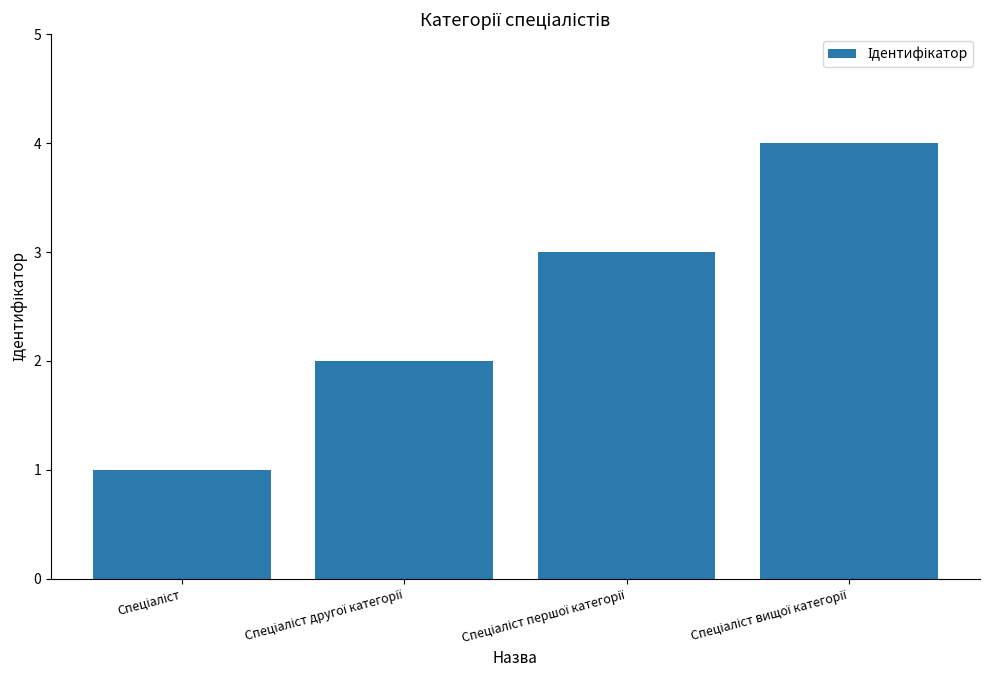

What is the sum of all values?

10